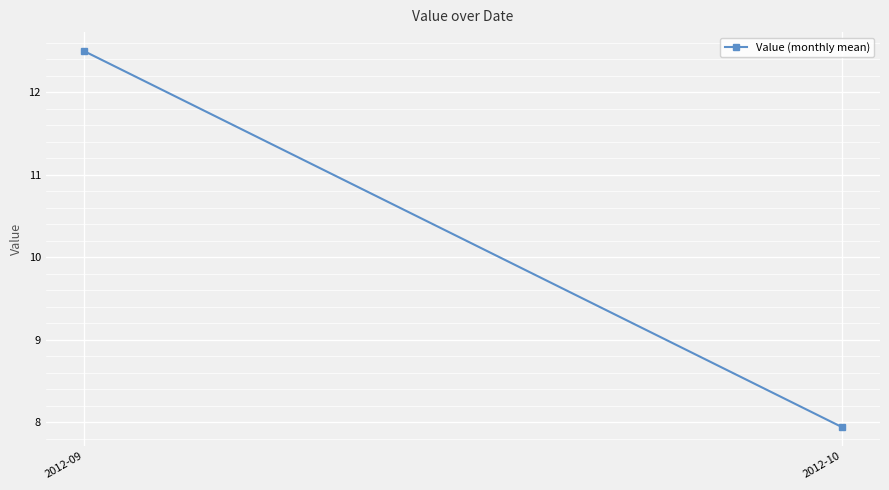

What is the sum of all values?

20.4